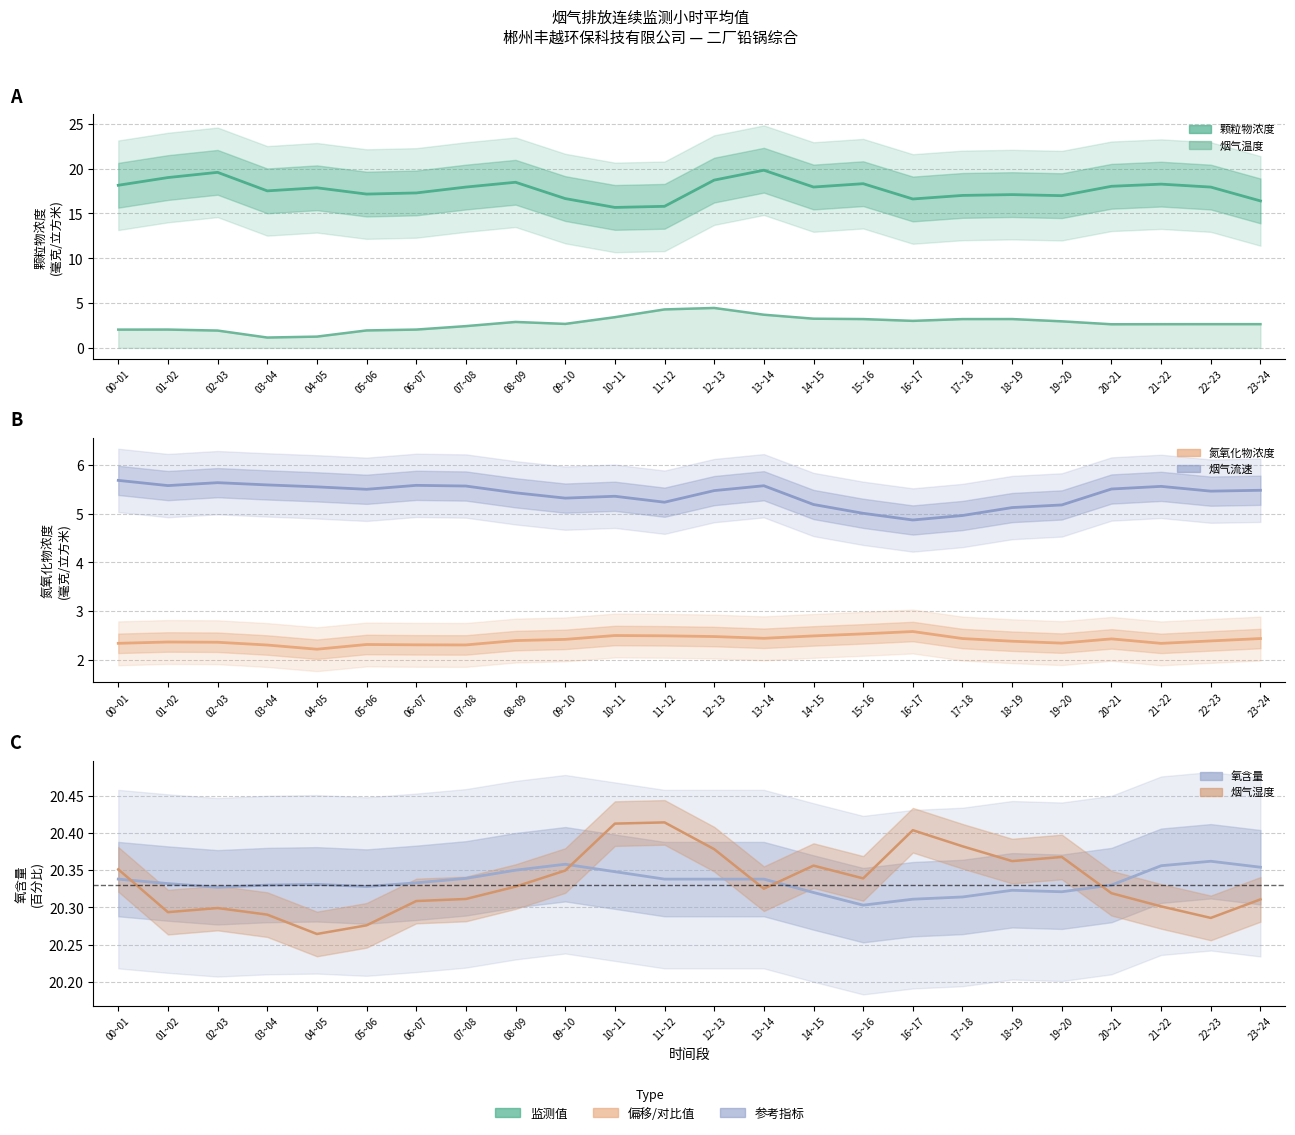

Count the 氧含量 values in the range 20 to 21.

24